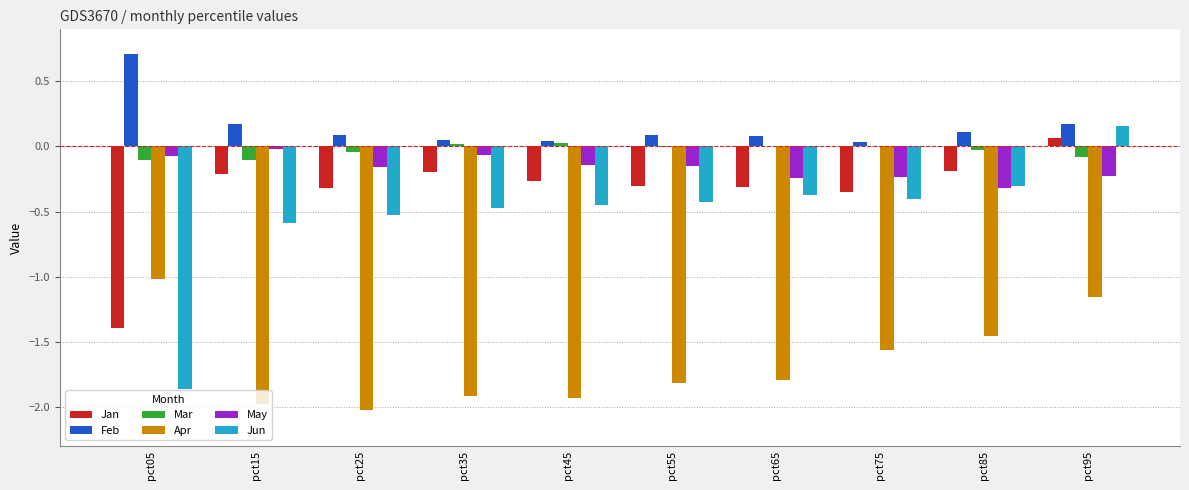

What is the maximum value shown in the chart?

0.7